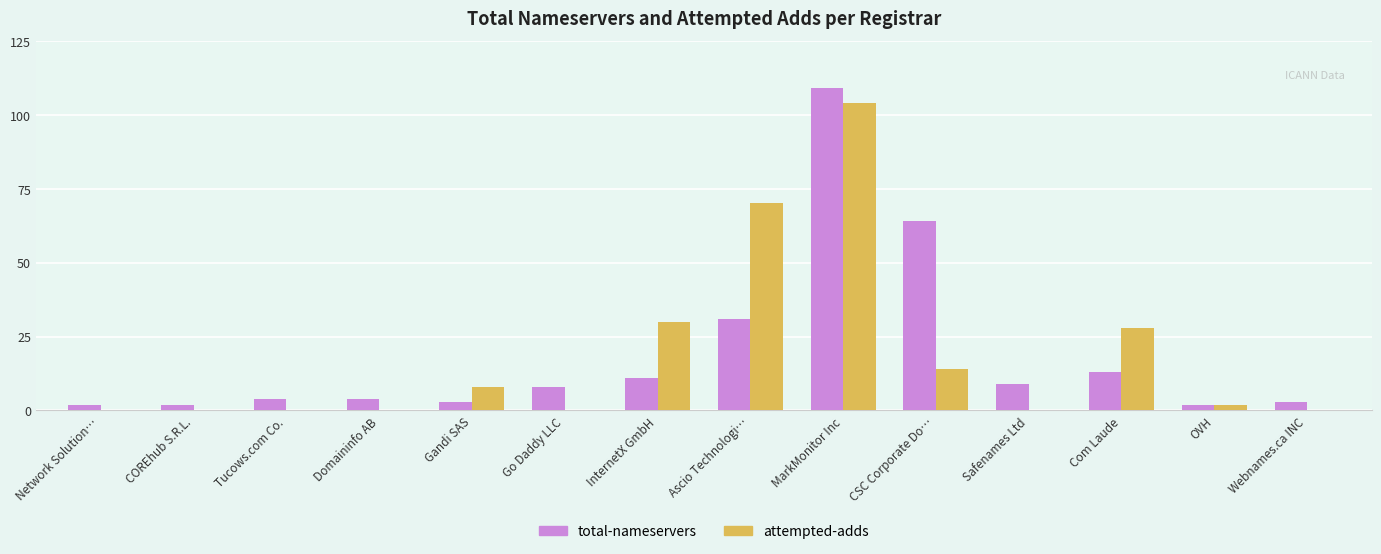

The attempted-adds series shows -66 at Domaininfo AB. True or false?

False